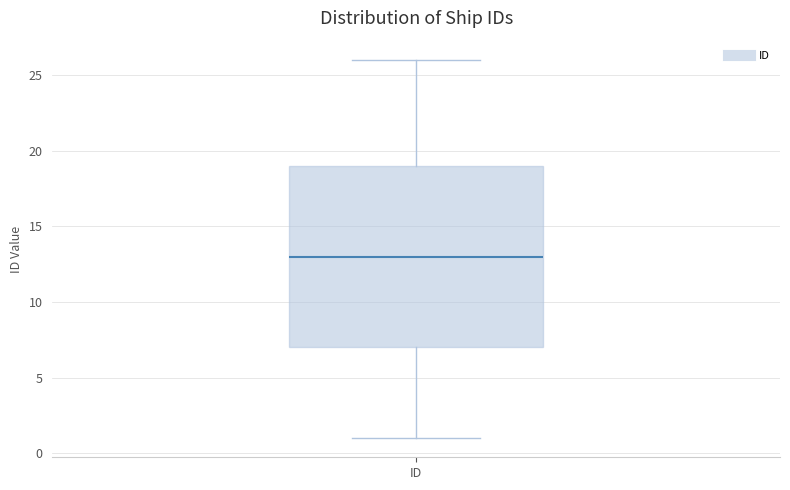

Read this box plot against the y-axis: the position of the median line, the range covered by the box, and the ends of both whiskers. The values are not printed on the chart, so give them approximately, as read against the axis.

median 13, box 7 to 19, whiskers 1 to 26